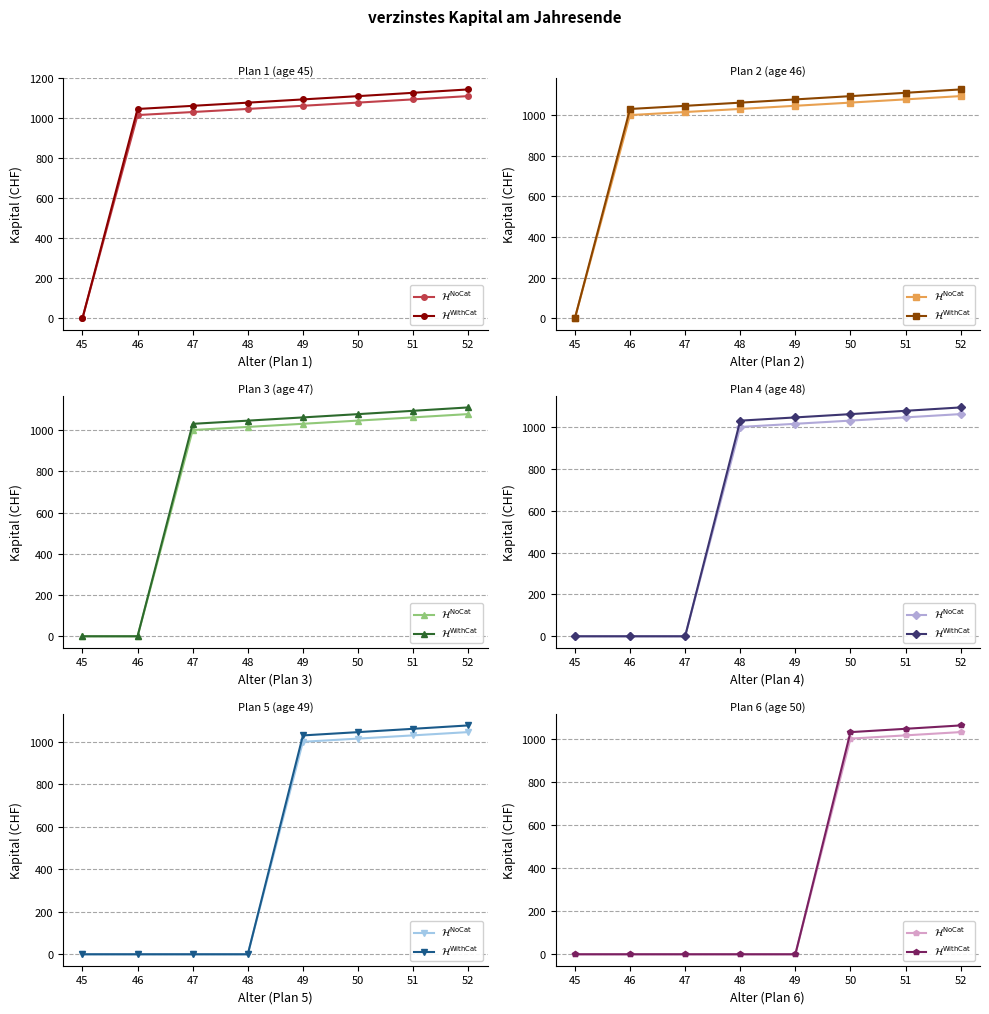

True or false: $\mathcal{H}^{\mathrm{NoCat}}$ and $\mathcal{H}^{\mathrm{WithCat}}$ intersect in this chart.

False